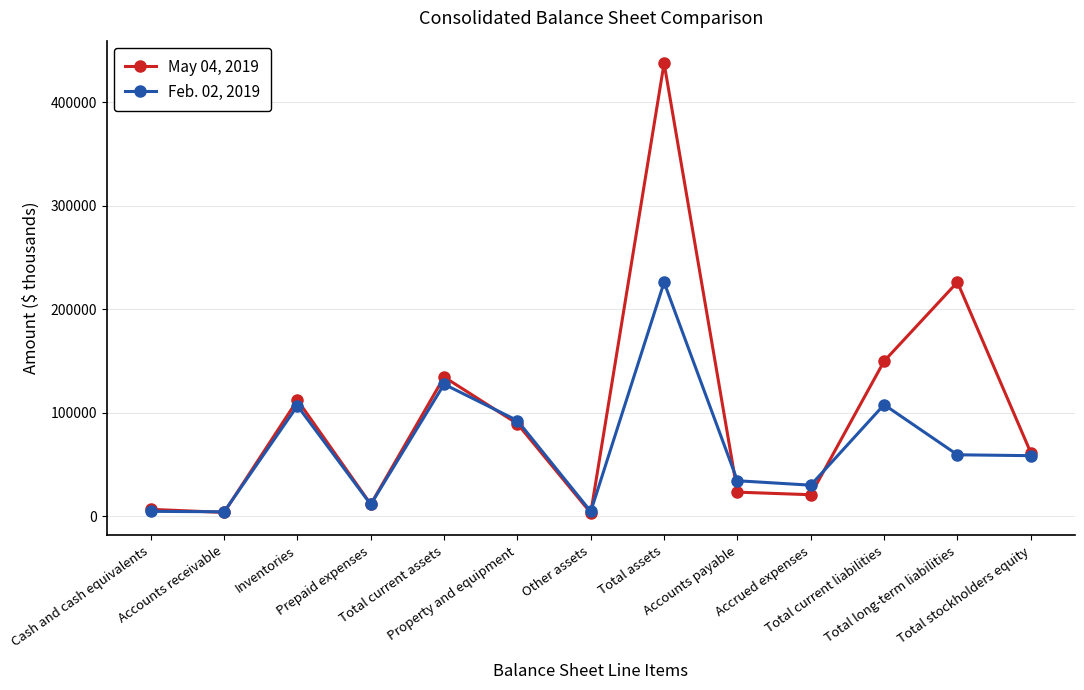

What are all the series names shown in the legend?

May 04, 2019, Feb. 02, 2019